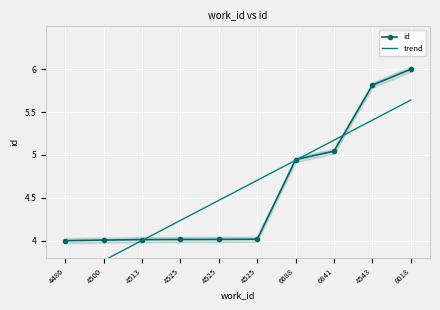

At how many categories does at least one series exceed 4?

9